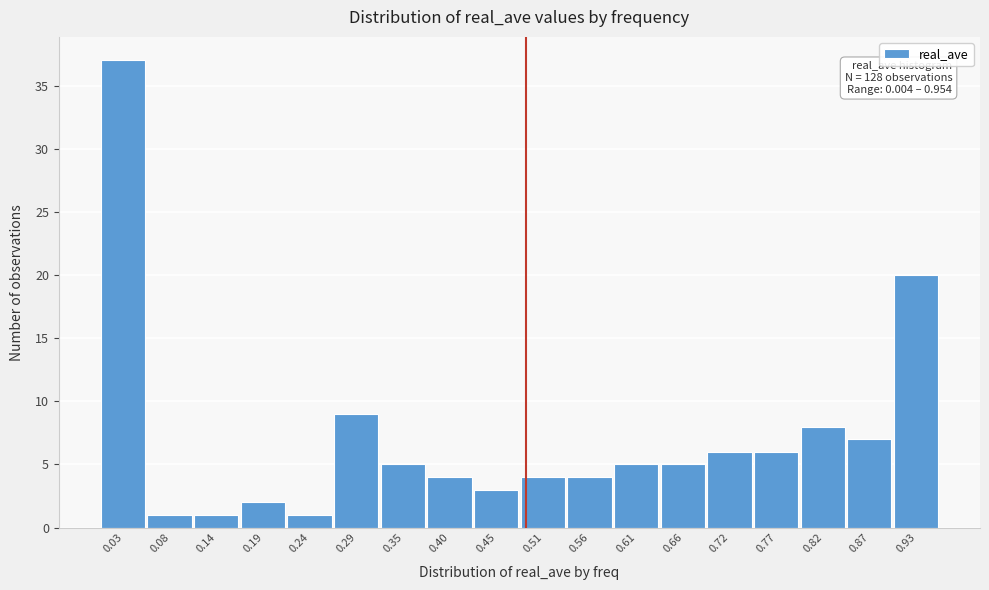

Over which range of the x-axis is the bar tallest?

0.00 to 0.06